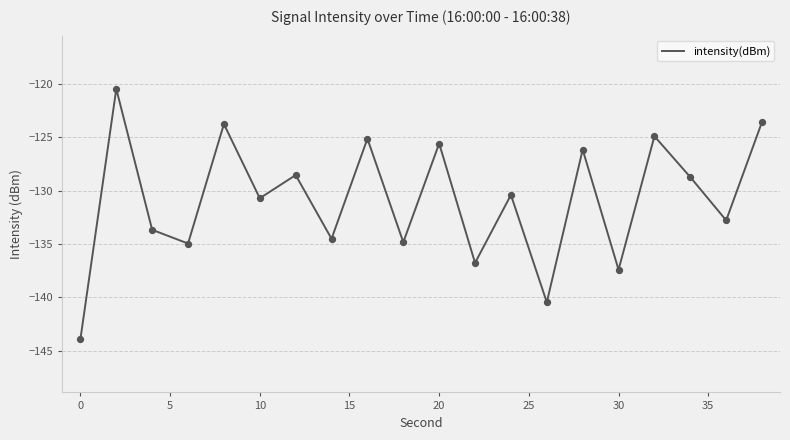

What is the greatest value displayed?

-120.5